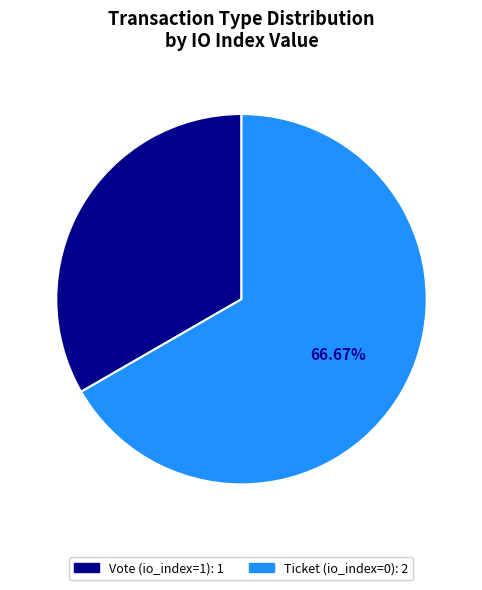

What is the smallest slice in the pie chart?

Vote (io_index=1)